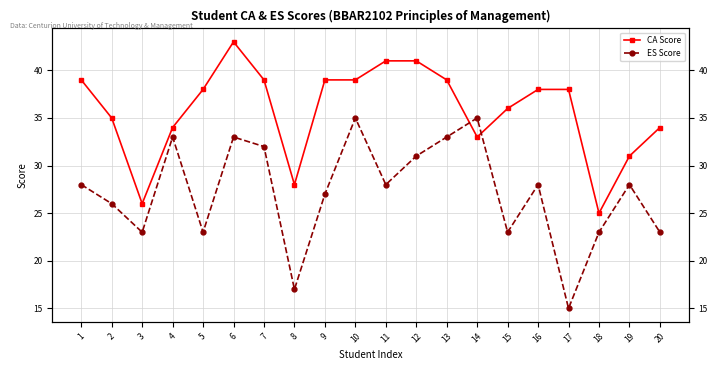

Is the value of ES Score at 19 greater than the value of CA Score at 8?

No